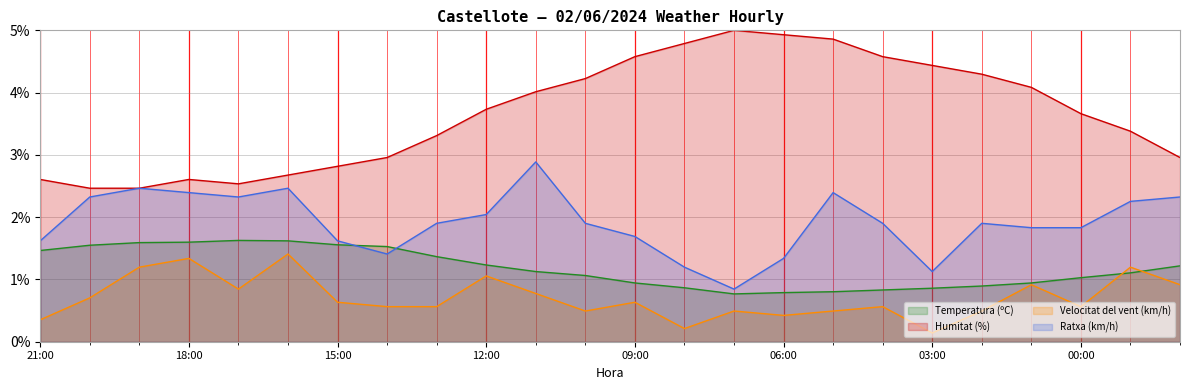

Between 06:00 and 00:00, which series saw the biggest shift?

Humitat (%)